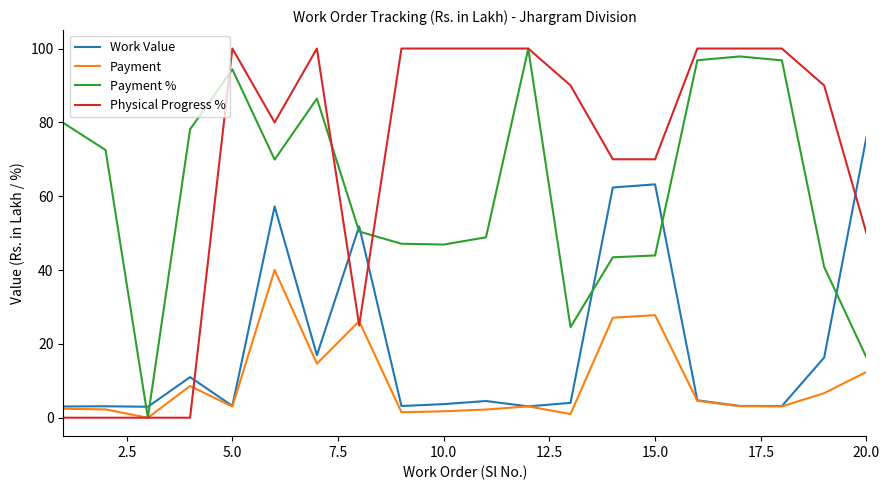

What is the highest value of the Work Value series?

76.0